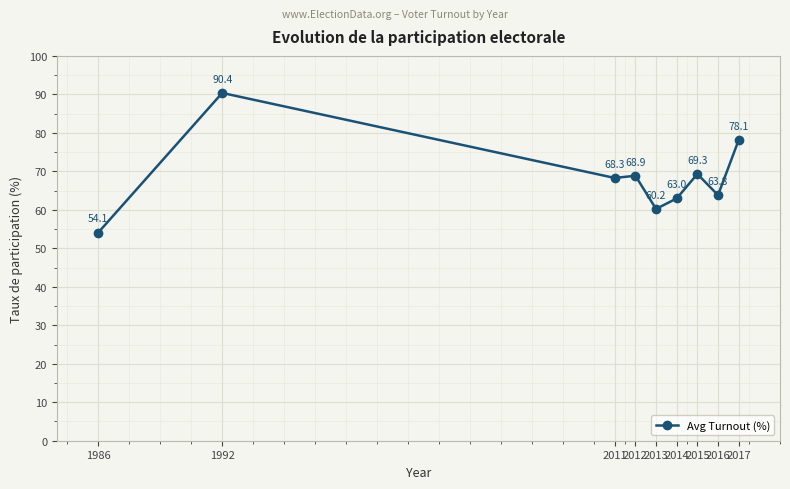

The chart shows a value of 54.1 at 1986. True or false?

True